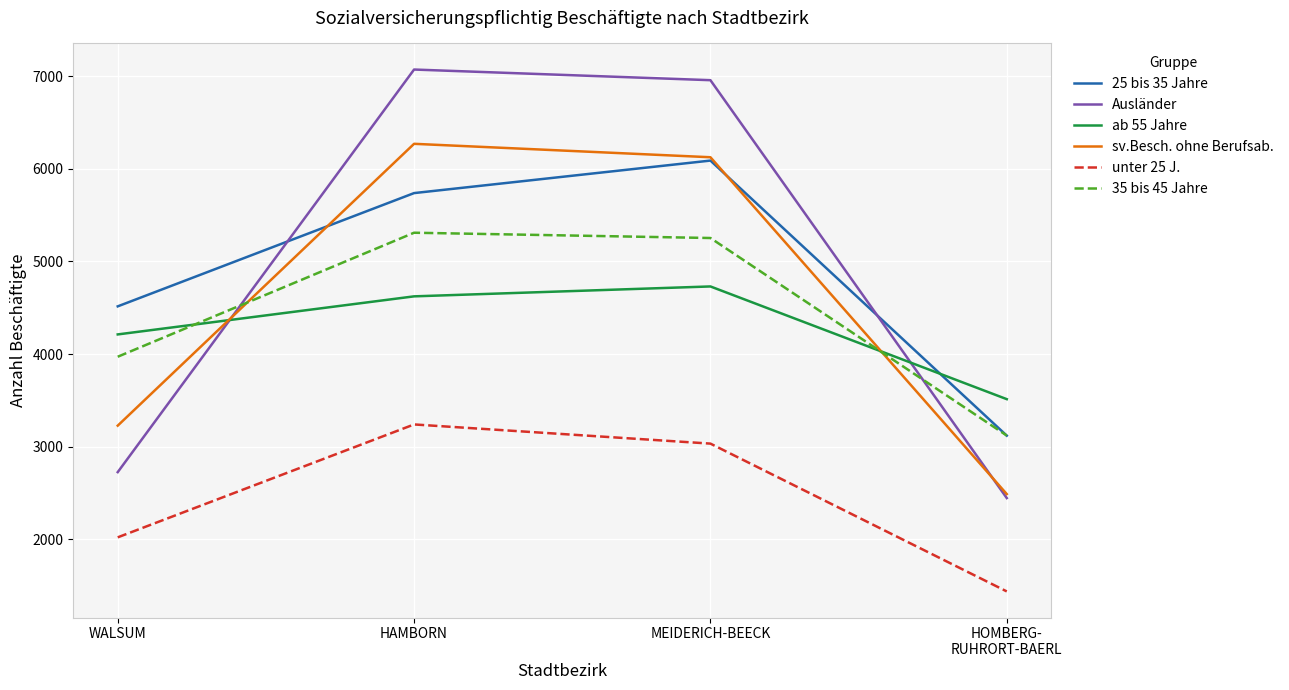

Reading right to left, list all the values displayed in this chart.

25 bis 35 Jahre: 3119	6089	5738	4515
Ausländer: 2445	6957	7072	2725
ab 55 Jahre: 3513	4730	4623	4212
sv.Besch. ohne Berufsab.: 2488	6125	6270	3227
unter 25 J.: 1437	3033	3240	2021
35 bis 45 Jahre: 3120	5253	5310	3971